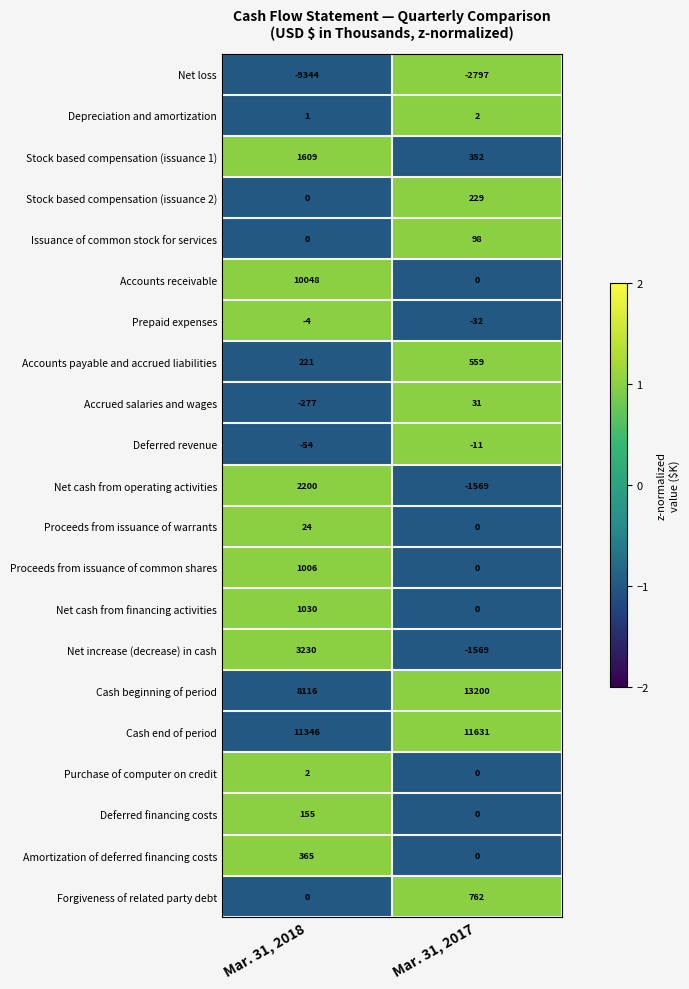

Is the value of Amortization of deferred financing costs at Mar. 31, 2017 greater than the value of Depreciation and amortization at Mar. 31, 2018?

No